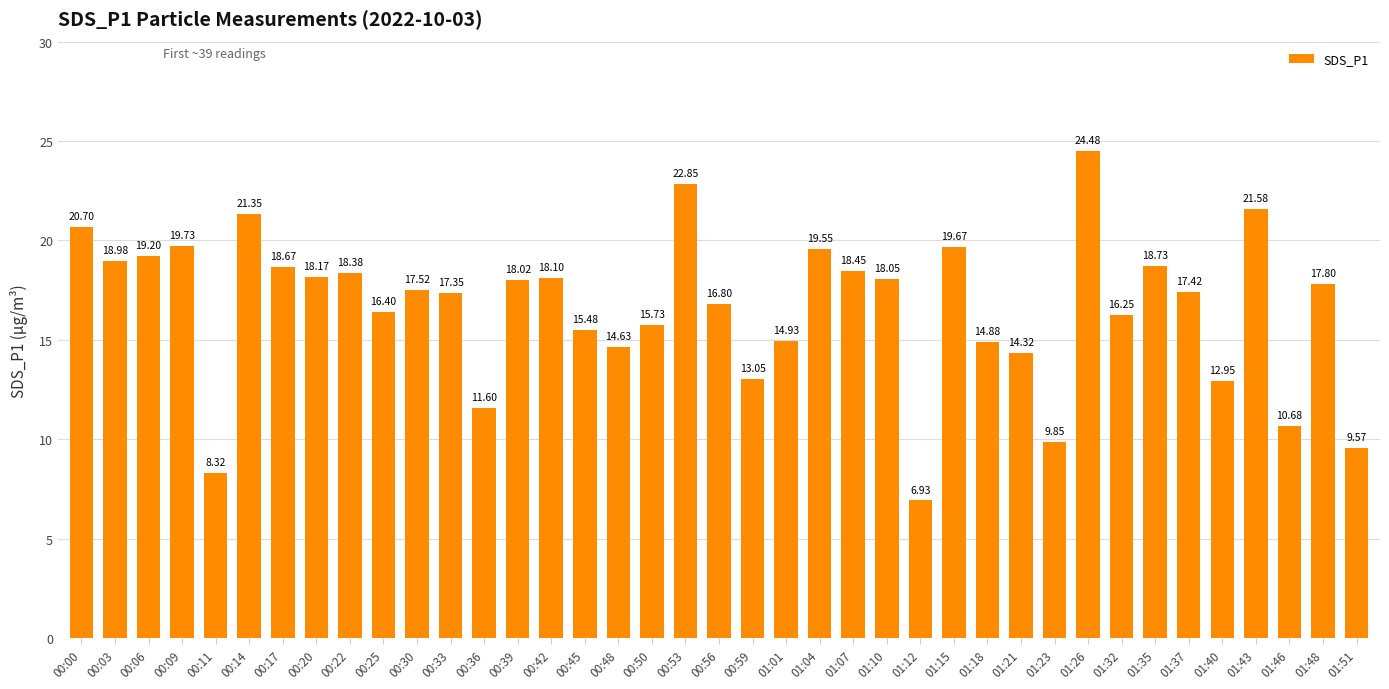

Where does the data first go above 17?

00:00